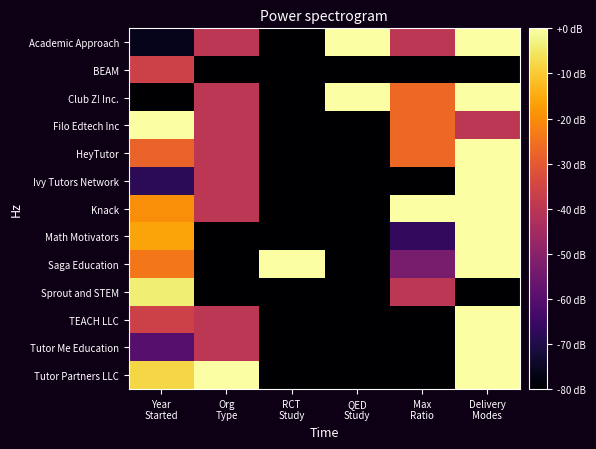

Rank the series at Delivery Modes from lowest to highest value.

BEAM, Sprout and STEM, Filo Edtech Inc, Academic Approach, Club Z! Inc., HeyTutor, Ivy Tutors Network, Knack, Math Motivators, Saga Education, TEACH LLC, Tutor Me Education, Tutor Partners LLC